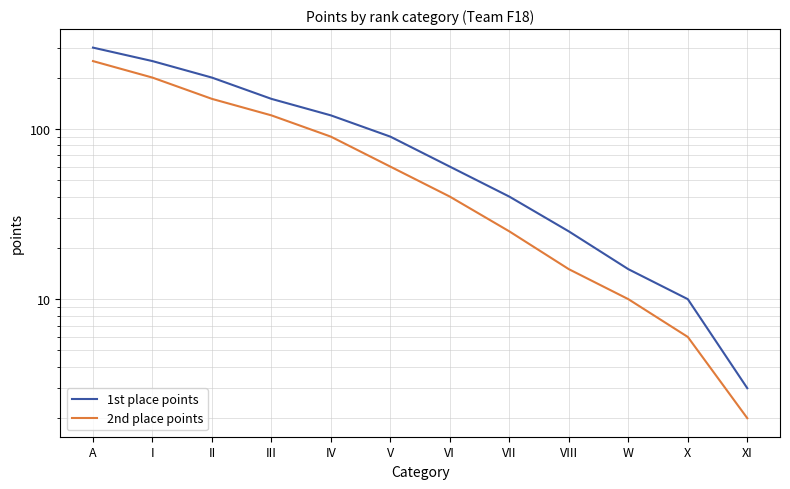

What is the label of the 12th point from the right?

A